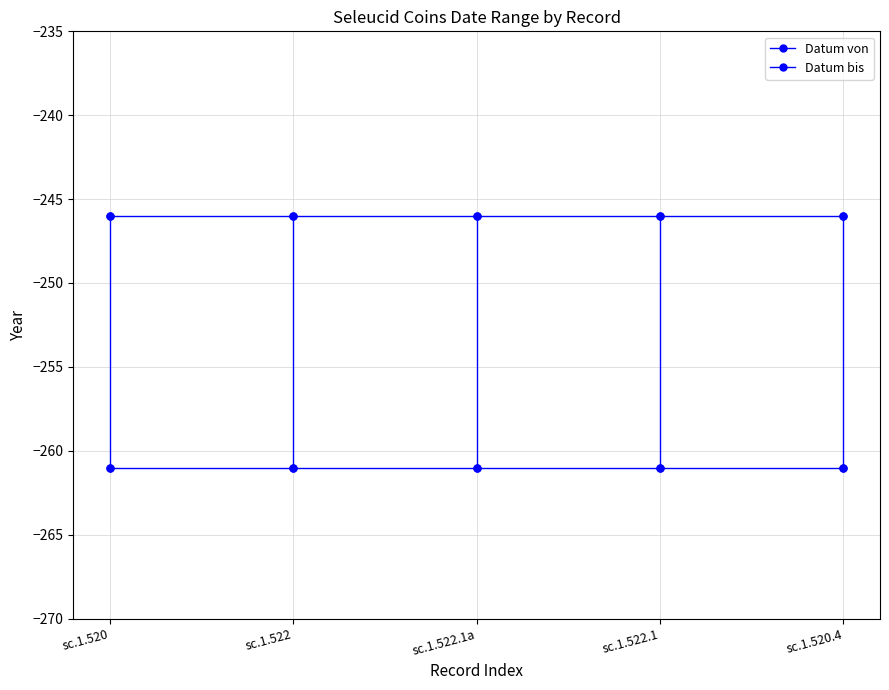

Is this an area chart (filled region under the line)?

No